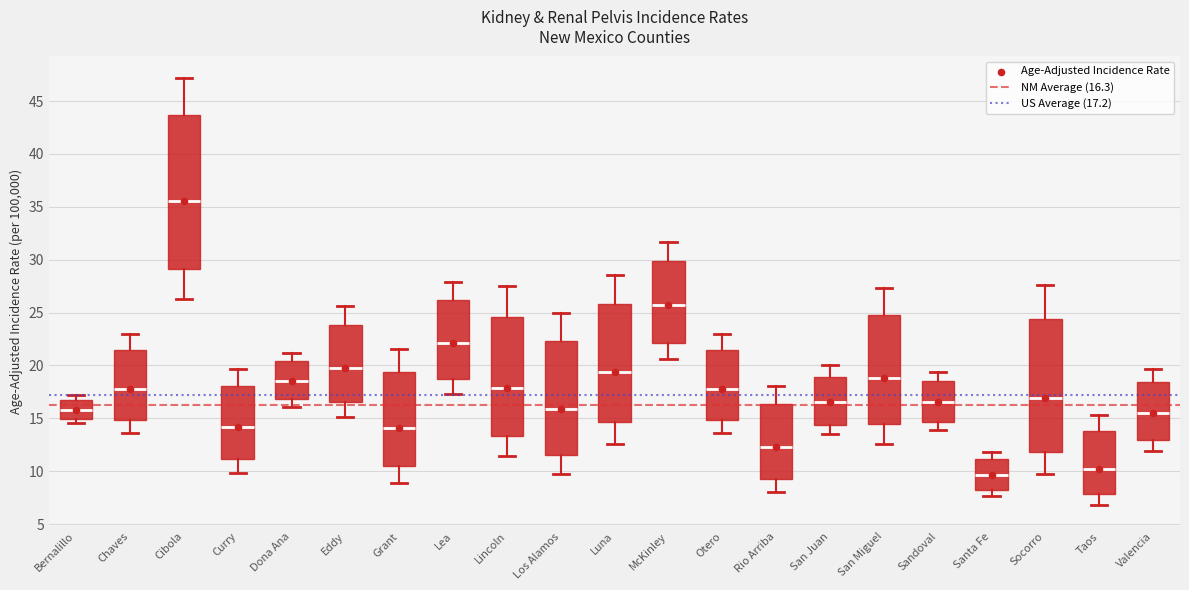

Reading left to right, transcribe this box plot: for each box, give where its median line is, the range the box spans, and where its two whiskers end, as read against the y-axis. The values are not printed on the chart, so give them approximately, as read against the axis.

Bernalillo: median 16.0, box 15.0 to 17.0, whiskers 14.5 to 17.0 (just above the box's upper edge)
Chaves: median 18.0, box 15.0 to 21.5, whiskers 13.5 to 23.0
Cibola: median 35.5, box 29.0 to 43.5, whiskers 26.5 to 47.0
Curry: median 14.0, box 11.0 to 18.0, whiskers 10.0 to 19.5
Dona Ana: median 18.5, box 17.0 to 20.5, whiskers 16.0 to 21.0
Eddy: median 20.0, box 16.5 to 24.0, whiskers 15.0 to 25.5
Grant: median 14.0, box 10.5 to 19.5, whiskers 9.0 to 21.5
Lea: median 22.0, box 18.5 to 26.0, whiskers 17.5 to 28.0
Lincoln: median 18.0, box 13.5 to 24.5, whiskers 11.5 to 27.5
Los Alamos: median 16.0, box 11.5 to 22.5, whiskers 9.5 to 25.0
Luna: median 19.5, box 14.5 to 26.0, whiskers 12.5 to 28.5
McKinley: median 25.5, box 22.0 to 30.0, whiskers 20.5 to 31.5
Otero: median 18.0, box 15.0 to 21.5, whiskers 13.5 to 23.0
Rio Arriba: median 12.5, box 9.5 to 16.5, whiskers 8.0 to 18.0
San Juan: median 16.5, box 14.5 to 19.0, whiskers 13.5 to 20.0
San Miguel: median 19.0, box 14.5 to 25.0, whiskers 12.5 to 27.5
Sandoval: median 16.5, box 14.5 to 18.5, whiskers 14.0 to 19.5
Santa Fe: median 9.5, box 8.5 to 11.0, whiskers 7.5 to 12.0
Socorro: median 17.0, box 12.0 to 24.5, whiskers 9.5 to 27.5
Taos: median 10.0, box 8.0 to 14.0, whiskers 7.0 to 15.5
Valencia: median 15.5, box 13.0 to 18.5, whiskers 12.0 to 19.5